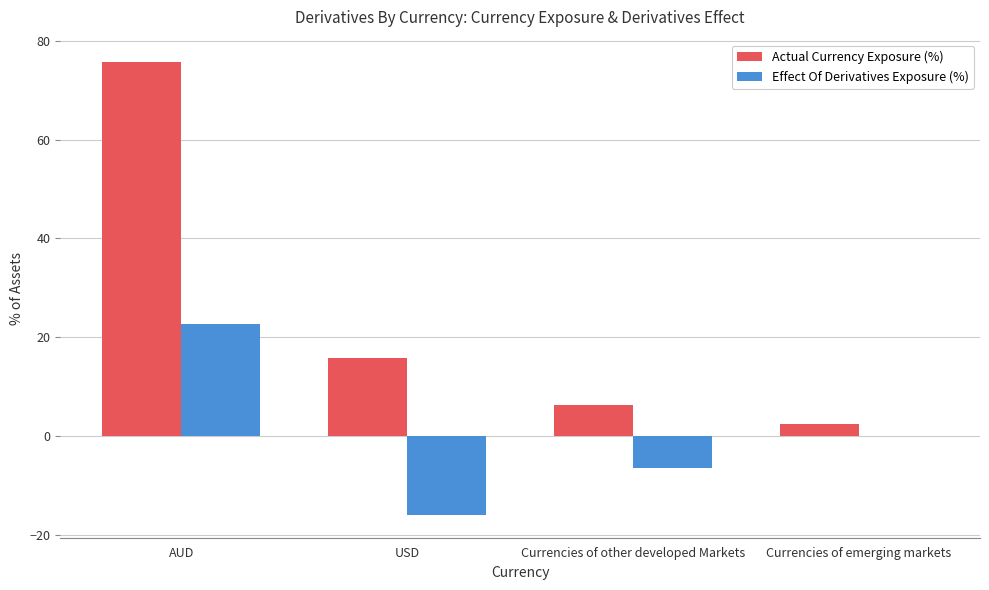

Is the value of Actual Currency Exposure (%) at AUD greater than the value of Effect Of Derivatives Exposure (%) at AUD?

Yes